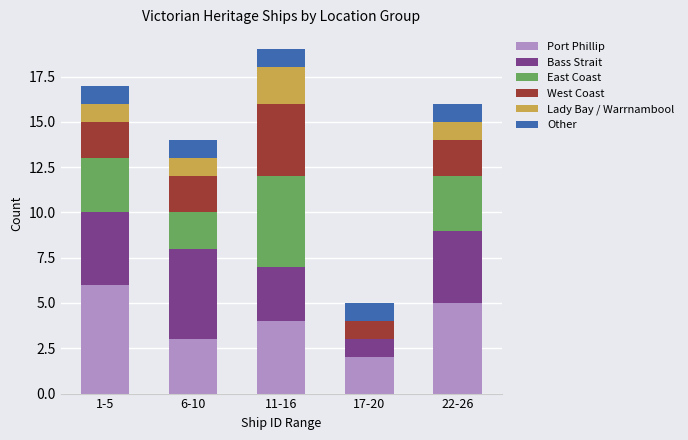

At which label does Port Phillip reach its peak?

1-5